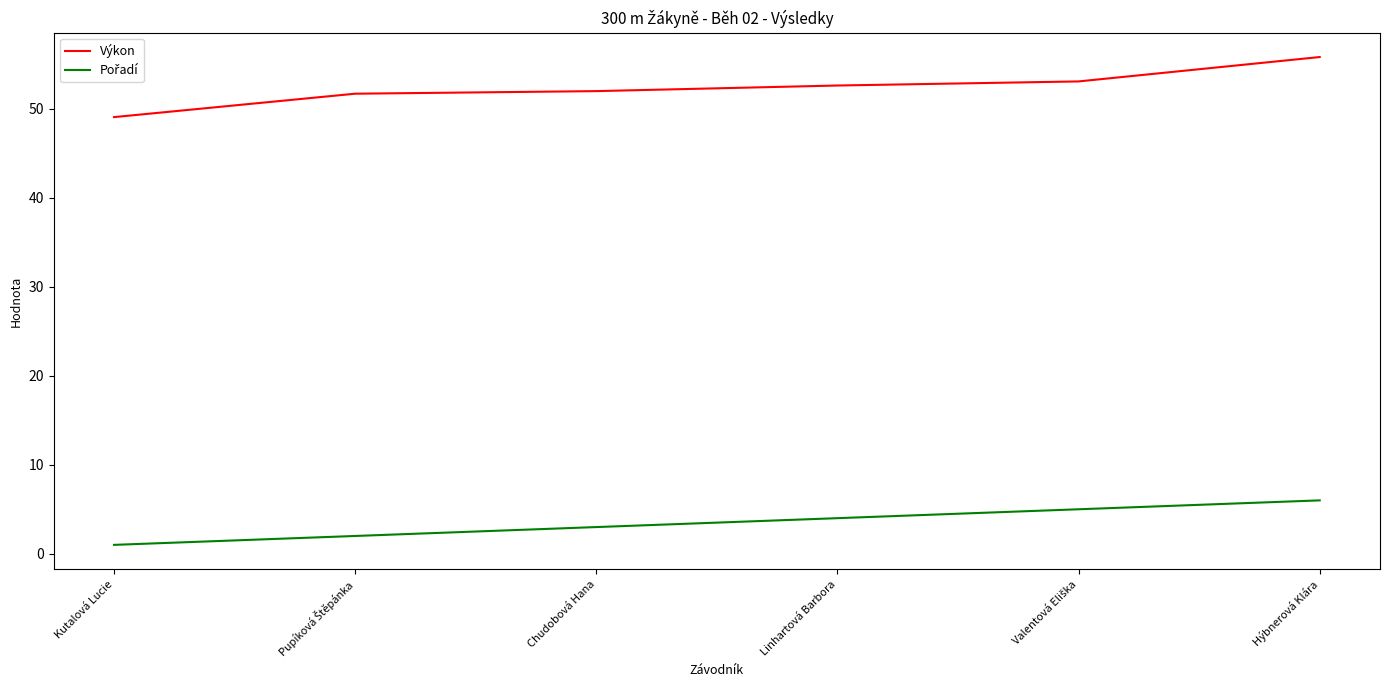

The value of Výkon at Linhartová Barbora is 52.6. True or false?

True